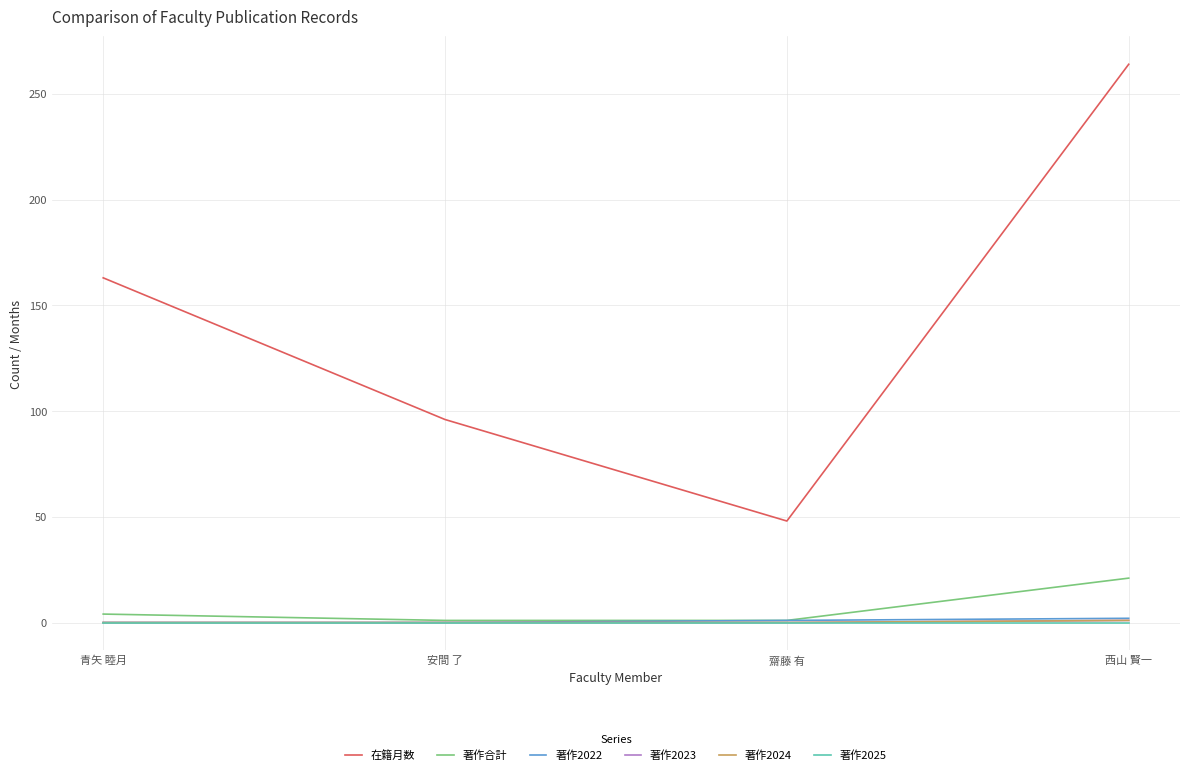

True or false: 著作2025 has more than 1 interior local peaks.

False